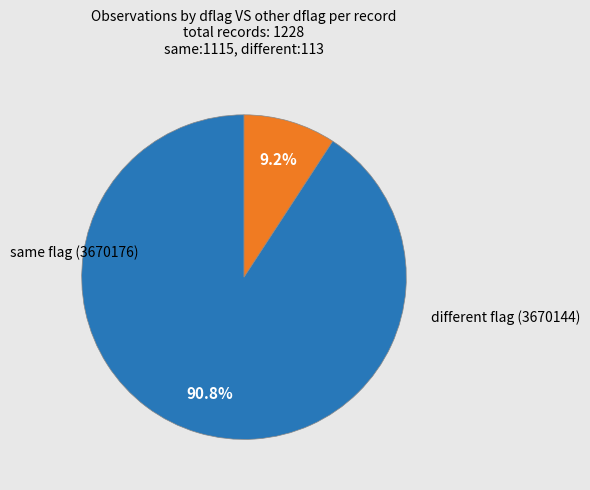

Is there any slice that represents more than half of the pie?

Yes